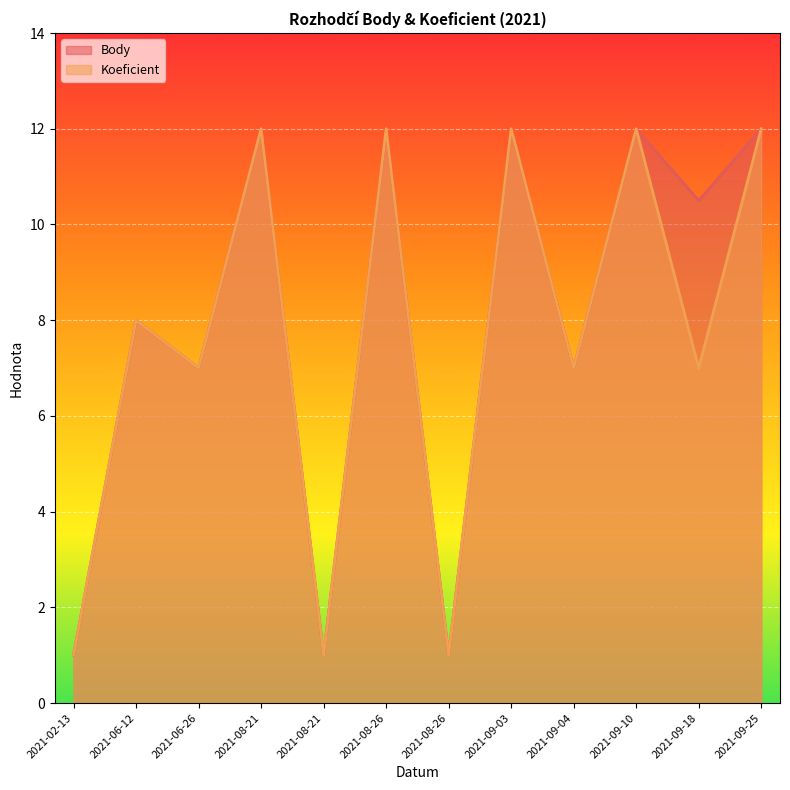

What is the total value across all series at 2021-09-04?

14.0